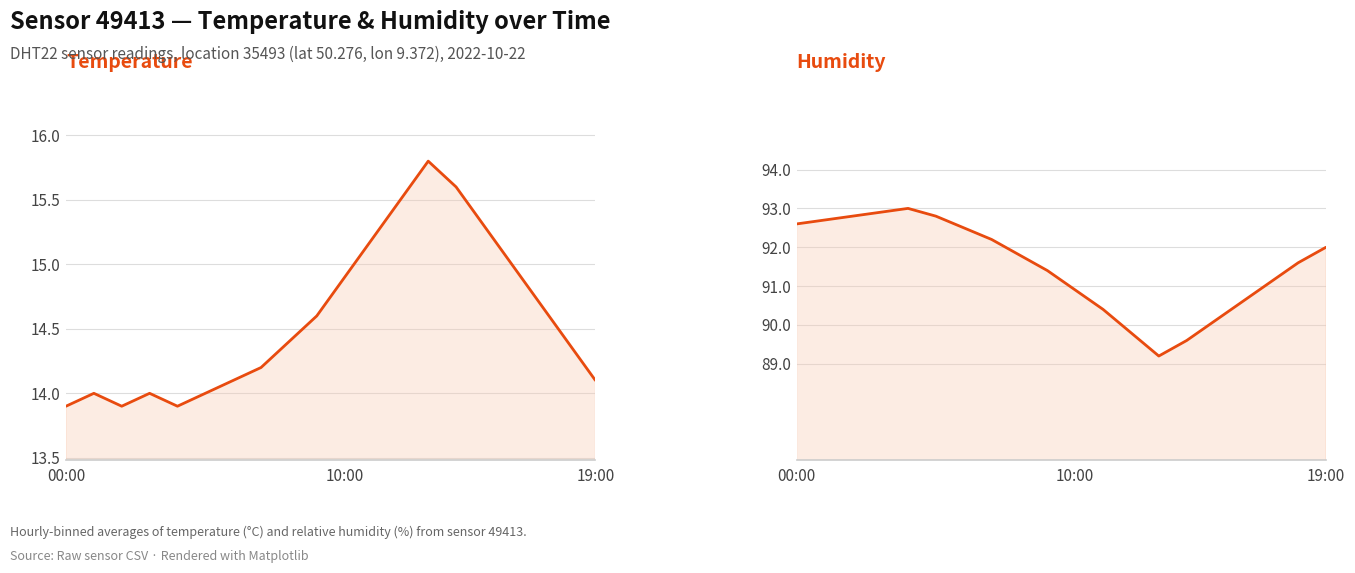

The value of humidity at 6 is 92.5. True or false?

True